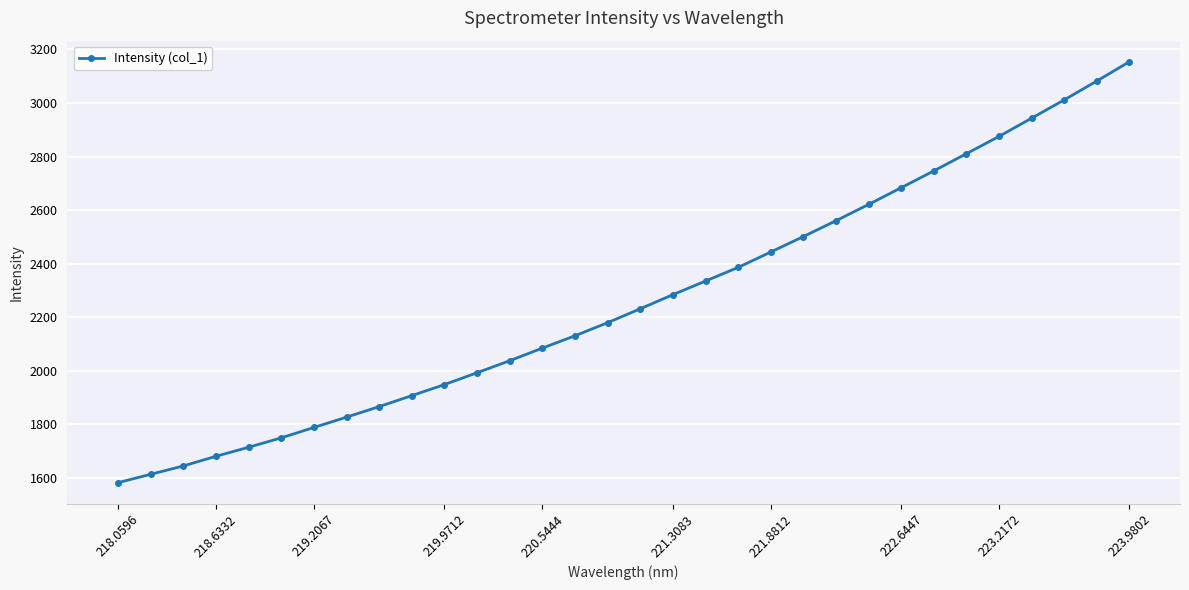

What is the smallest value displayed?

1582.7